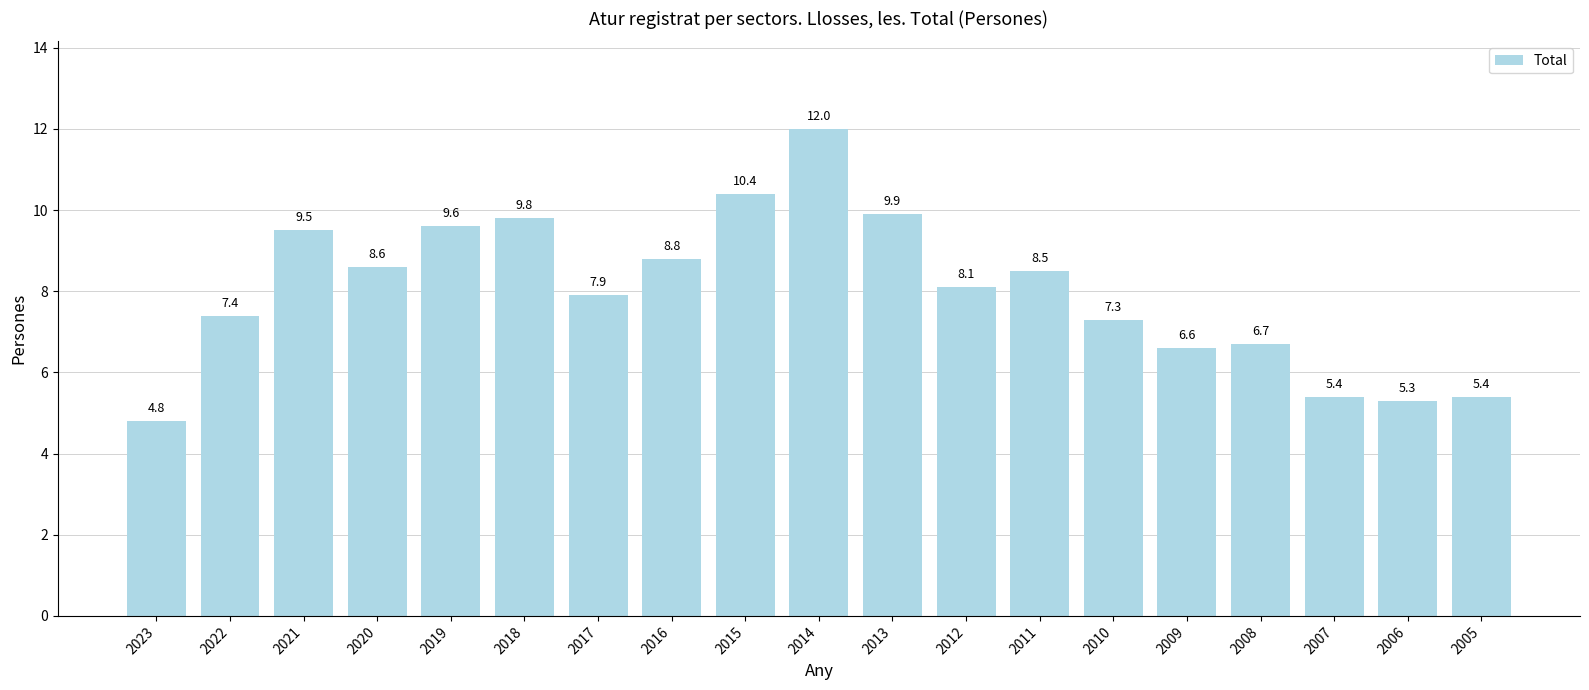

Approximately how many times larger is the value at 2008 compared to 2006?

1.3